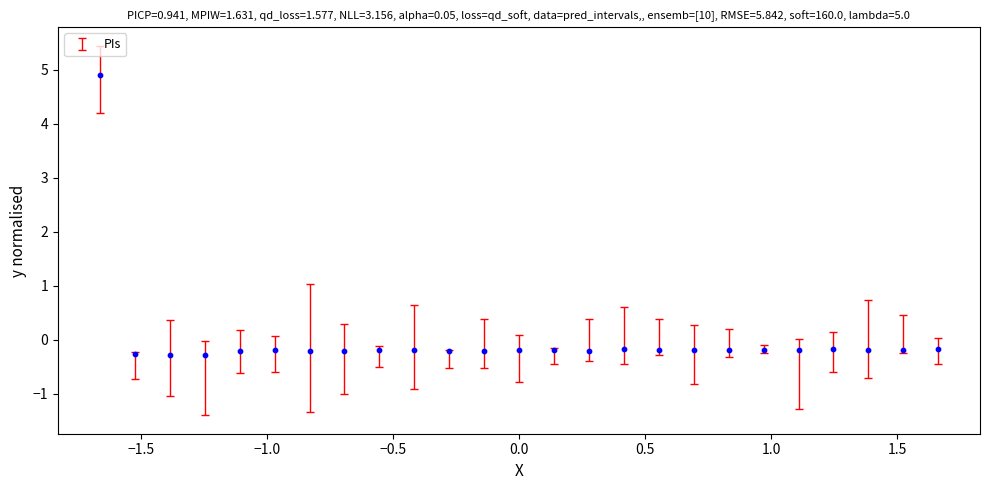

What is the range of Y values (max minus min)?

5.2